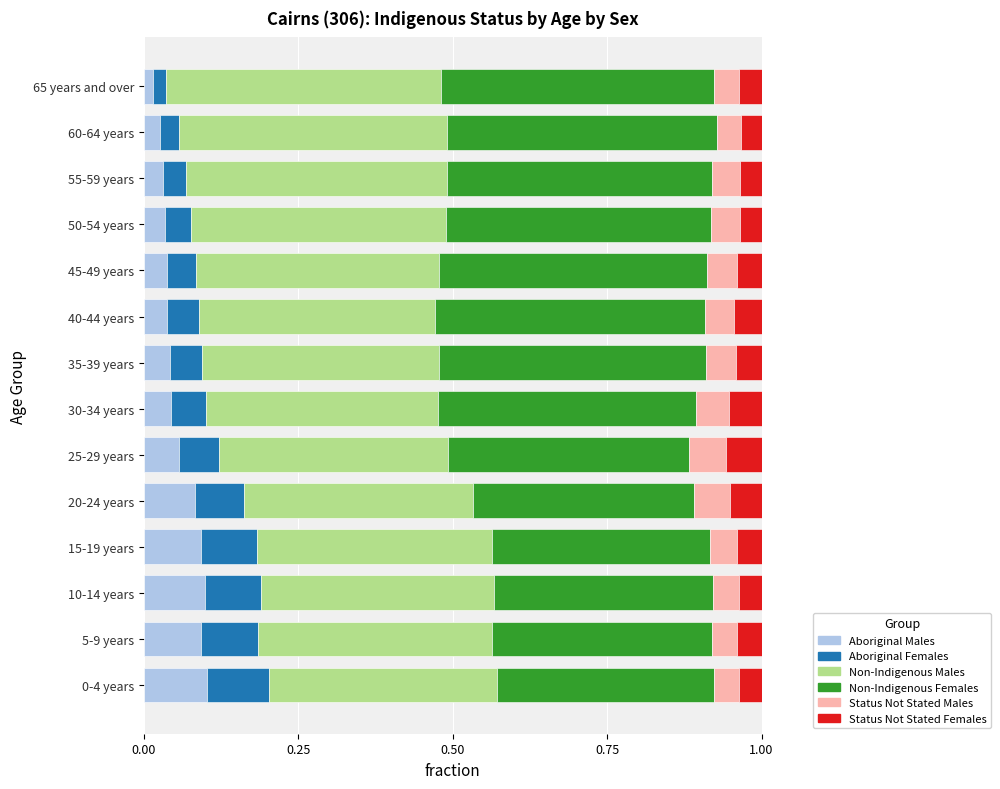

How many Aboriginal Males values are between 0 and 1?

14